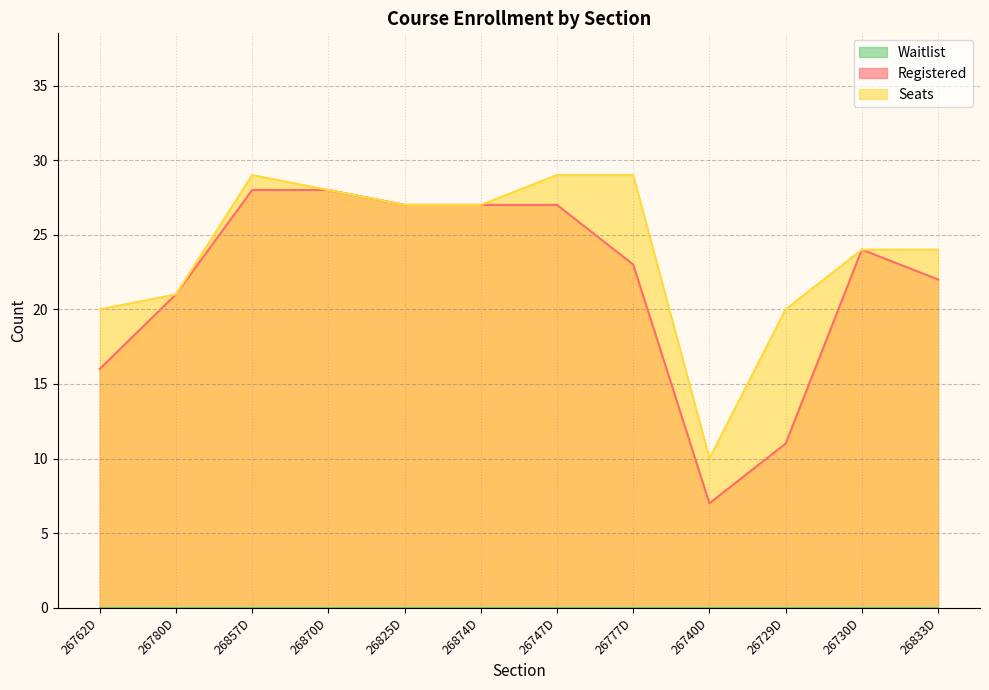

What is the difference between the second highest and minimum values in the Seats series?

19